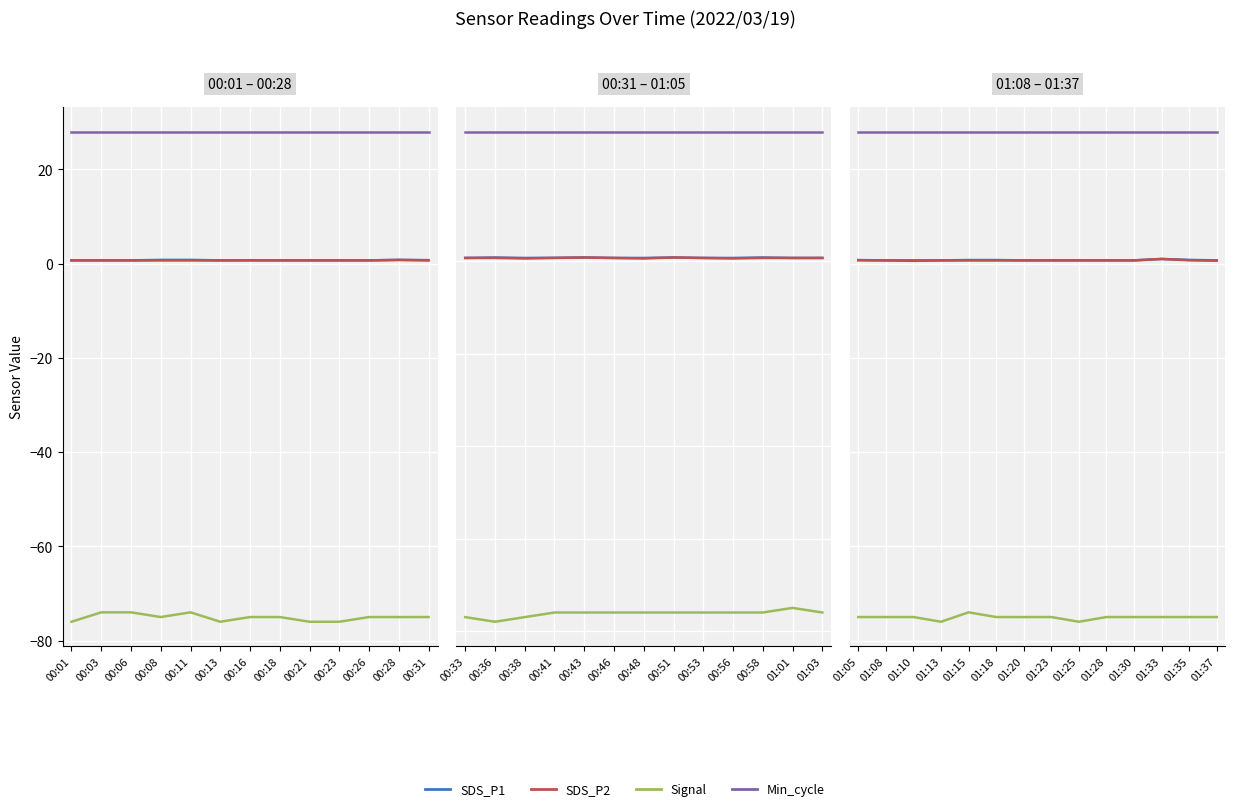

True or false: Signal and Min_cycle cross at least once.

False